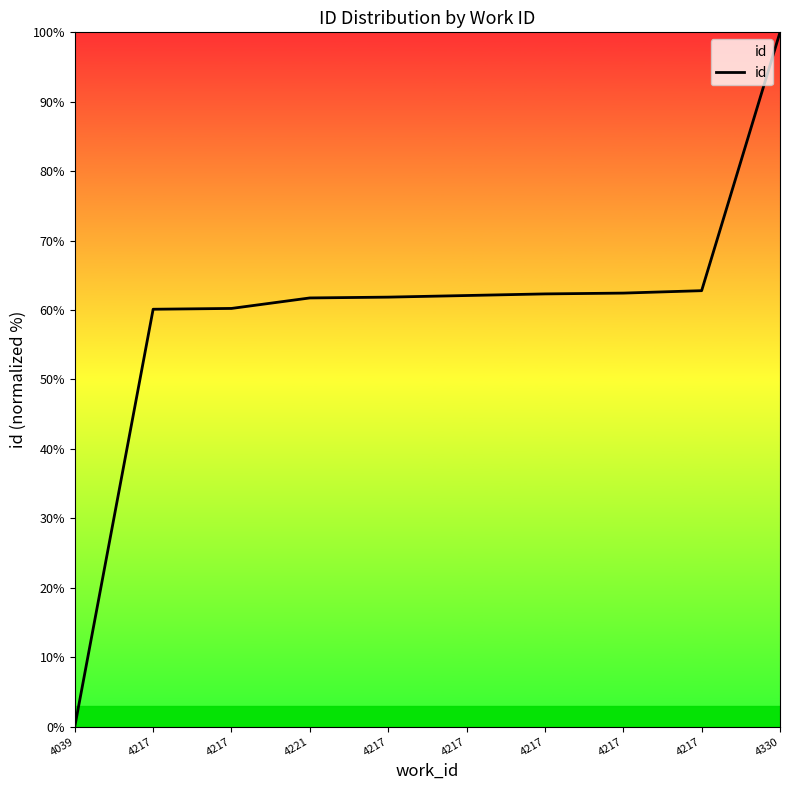

The chart shows a value of 100.0 at 4330. True or false?

True